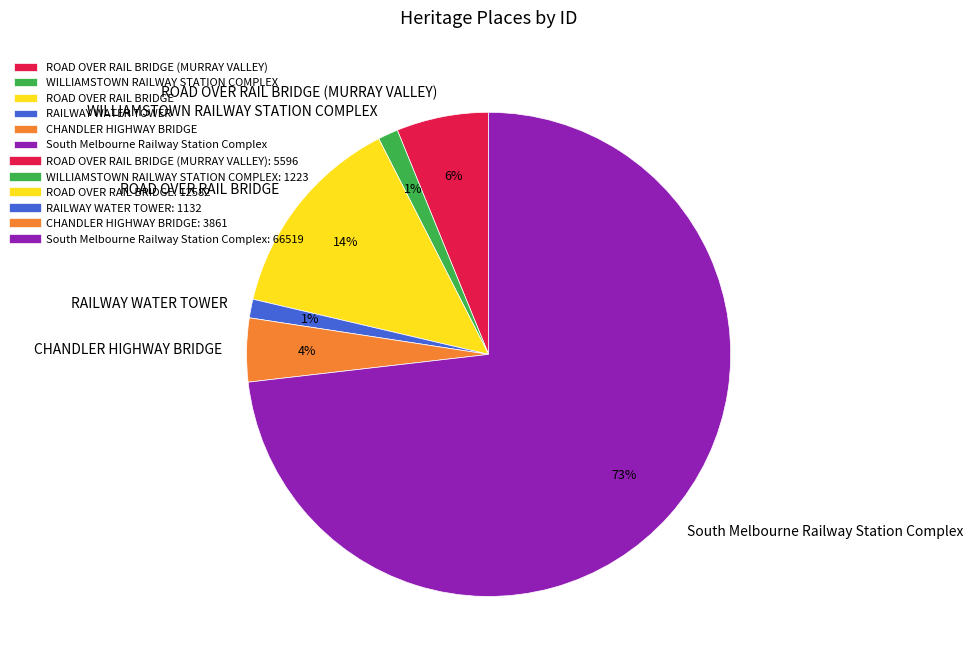

To the nearest percent, what portion does WILLIAMSTOWN RAILWAY STATION COMPLEX represent?

1%